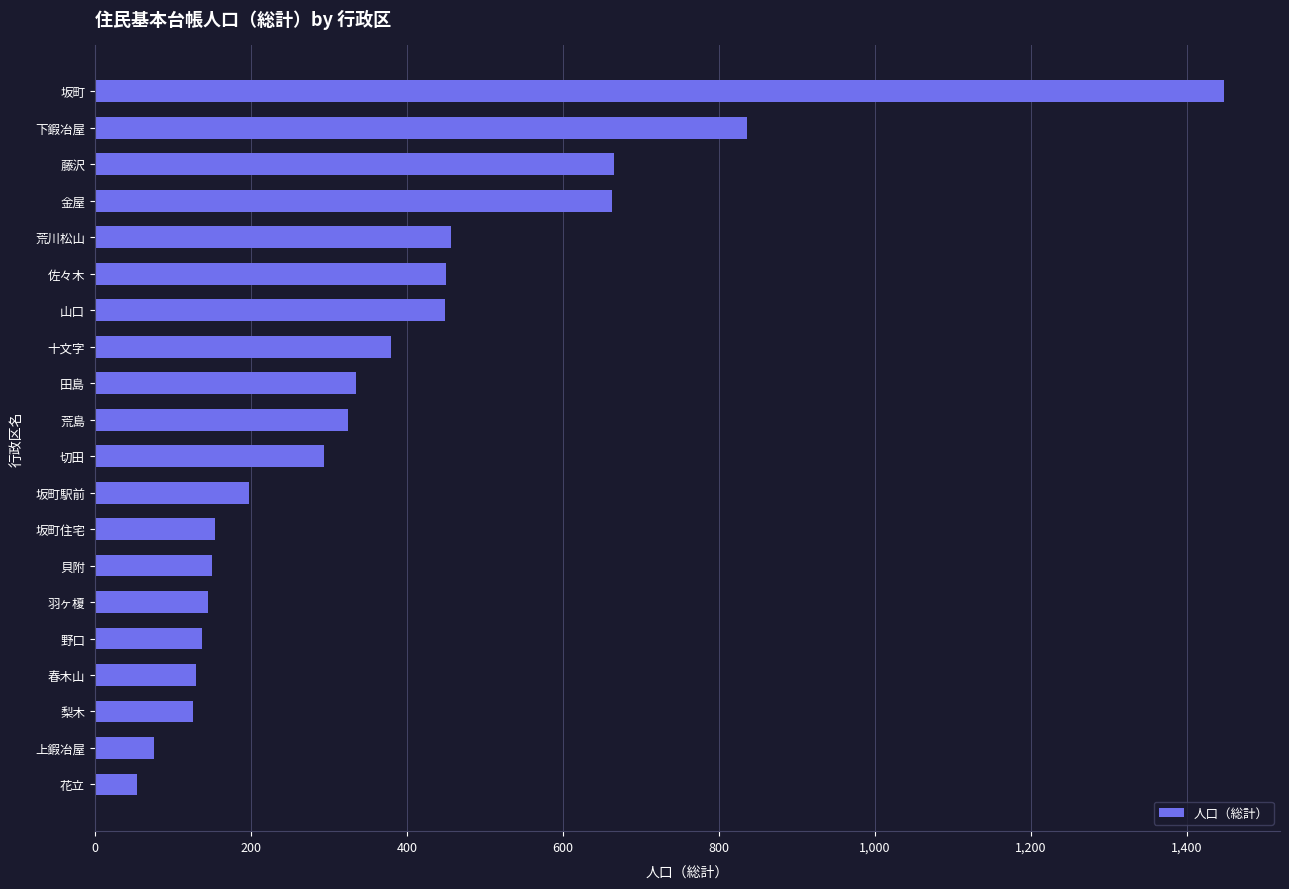

Which label corresponds to the largest value in the chart?

坂町